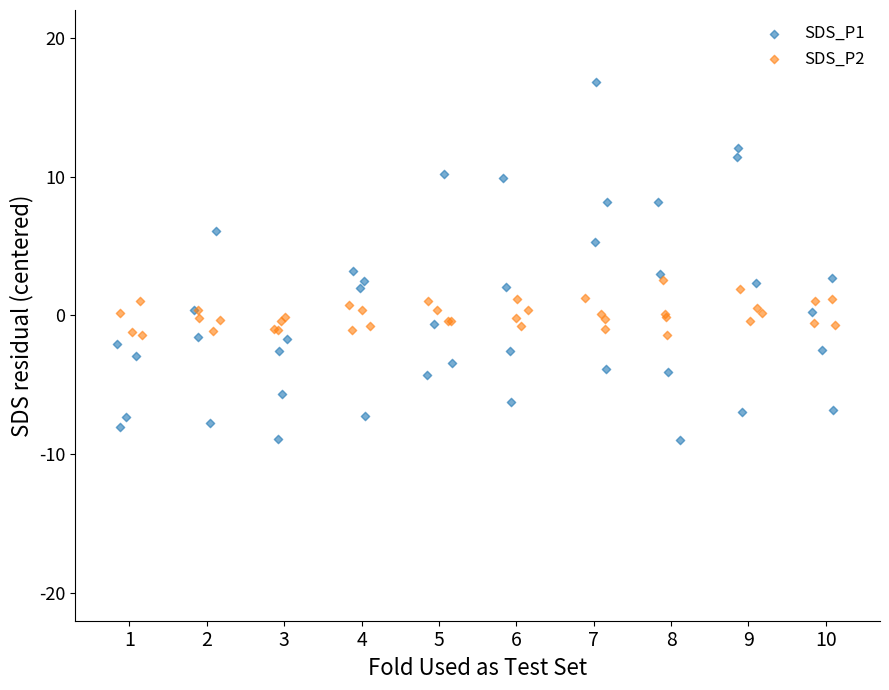

Which series has the widest spread of Y values?

SDS_P1